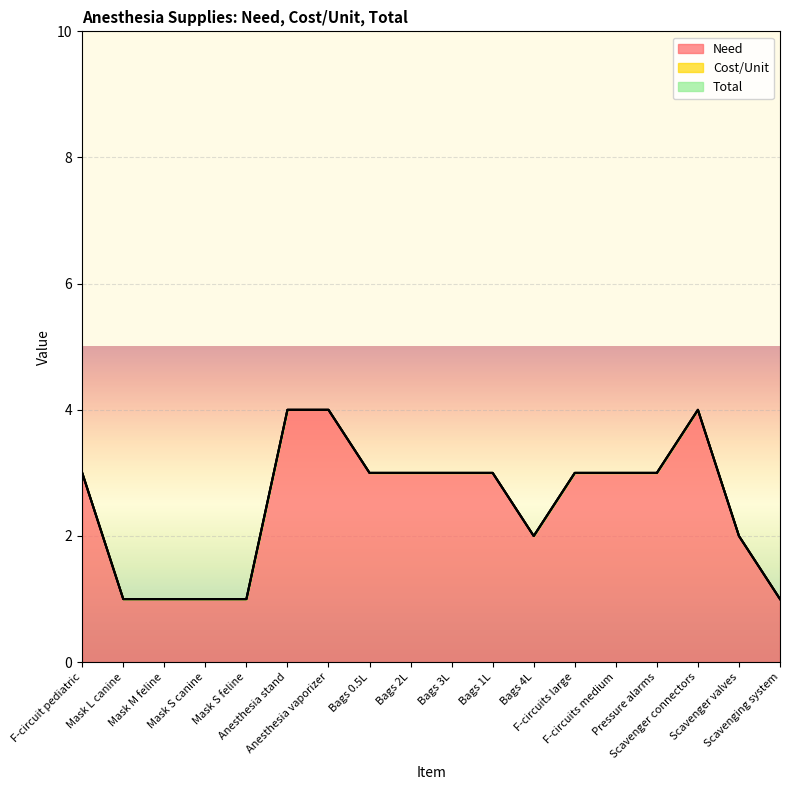

Reading right to left, list all the values displayed in this chart.

Need: Scavenging system=1	Scavenger valves=2	Scavenger connectors=4	Pressure alarms=3	F-circuits medium=3	F-circuits large=3	Bags 4L=2	Bags 1L=3	Bags 3L=3	Bags 2L=3	Bags 0.5L=3	Anesthesia vaporizer=4	Anesthesia stand=4	Mask S feline=1	Mask S canine=1	Mask M feline=1	Mask L canine=1	F-circuit pediatric=3
Cost/Unit: Scavenging system=0	Scavenger valves=0	Scavenger connectors=0	Pressure alarms=0	F-circuits medium=0	F-circuits large=0	Bags 4L=0	Bags 1L=0	Bags 3L=0	Bags 2L=0	Bags 0.5L=0	Anesthesia vaporizer=0	Anesthesia stand=0	Mask S feline=0	Mask S canine=0	Mask M feline=0	Mask L canine=0	F-circuit pediatric=0
Total: Scavenging system=0	Scavenger valves=0	Scavenger connectors=0	Pressure alarms=0	F-circuits medium=0	F-circuits large=0	Bags 4L=0	Bags 1L=0	Bags 3L=0	Bags 2L=0	Bags 0.5L=0	Anesthesia vaporizer=0	Anesthesia stand=0	Mask S feline=0	Mask S canine=0	Mask M feline=0	Mask L canine=0	F-circuit pediatric=0